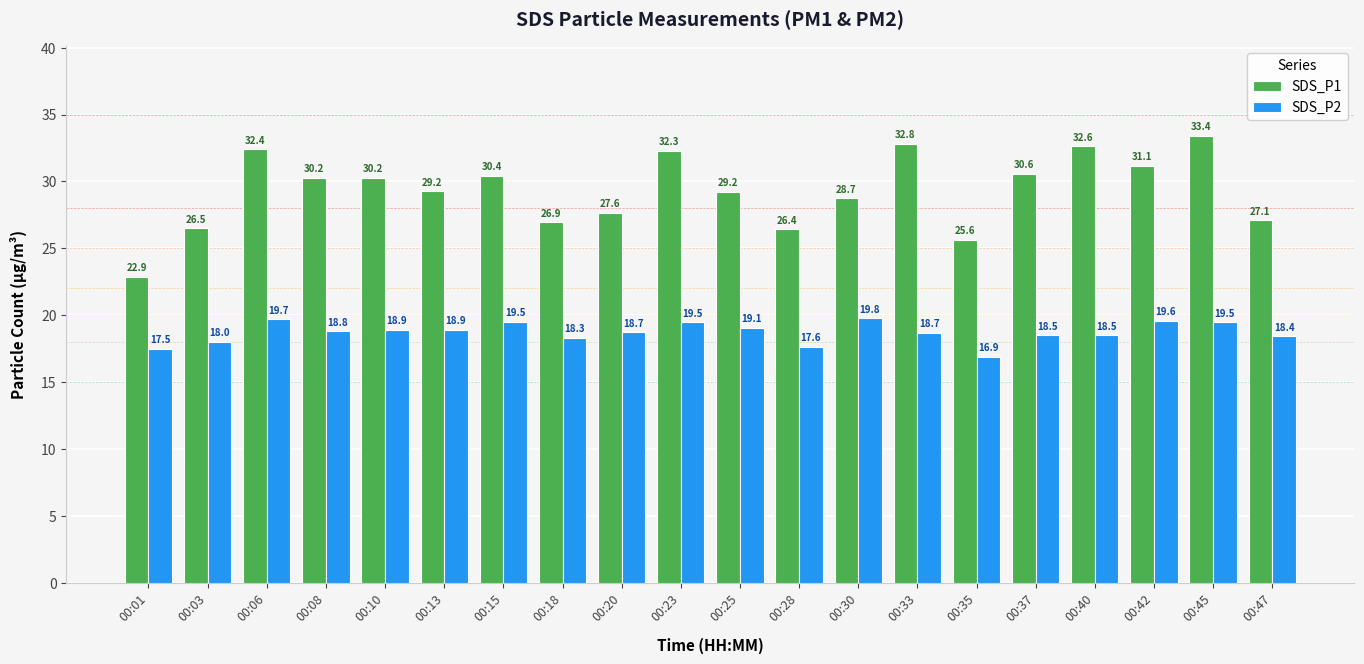

Which category has the lowest value in the SDS_P1 series?

00:01